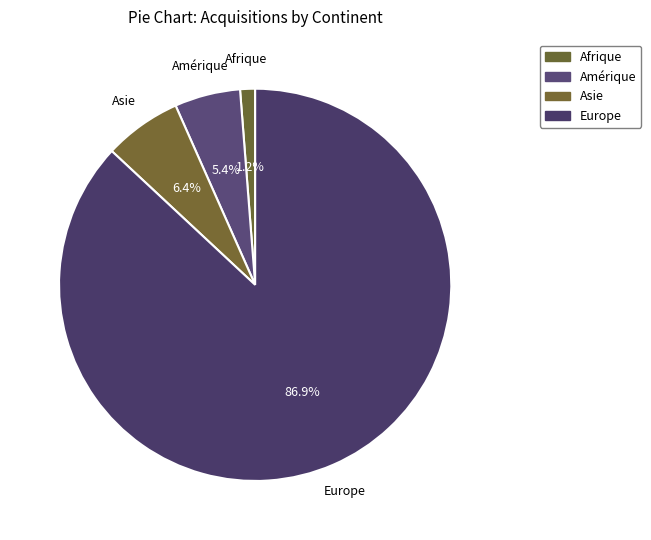

Which category has the smallest portion of the pie?

Afrique